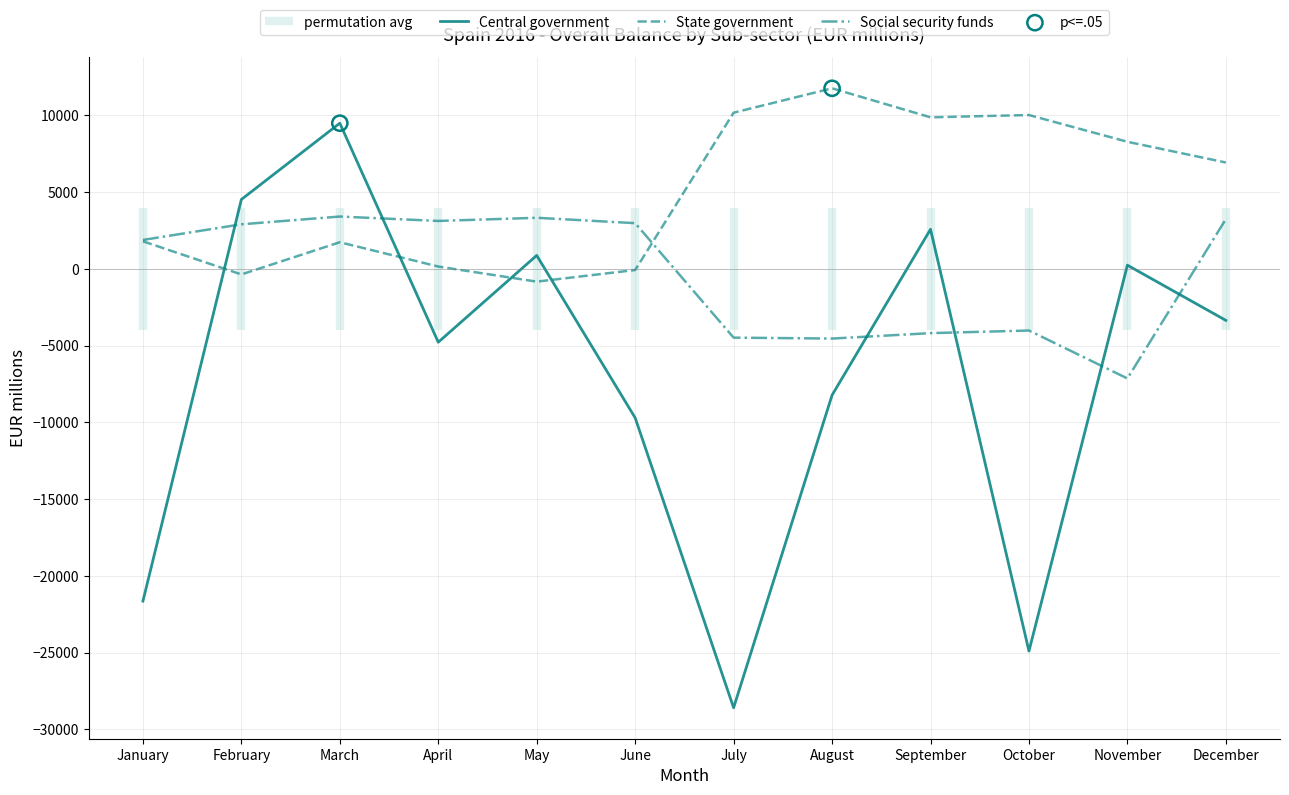

Which series has the largest total across all categories?

State government